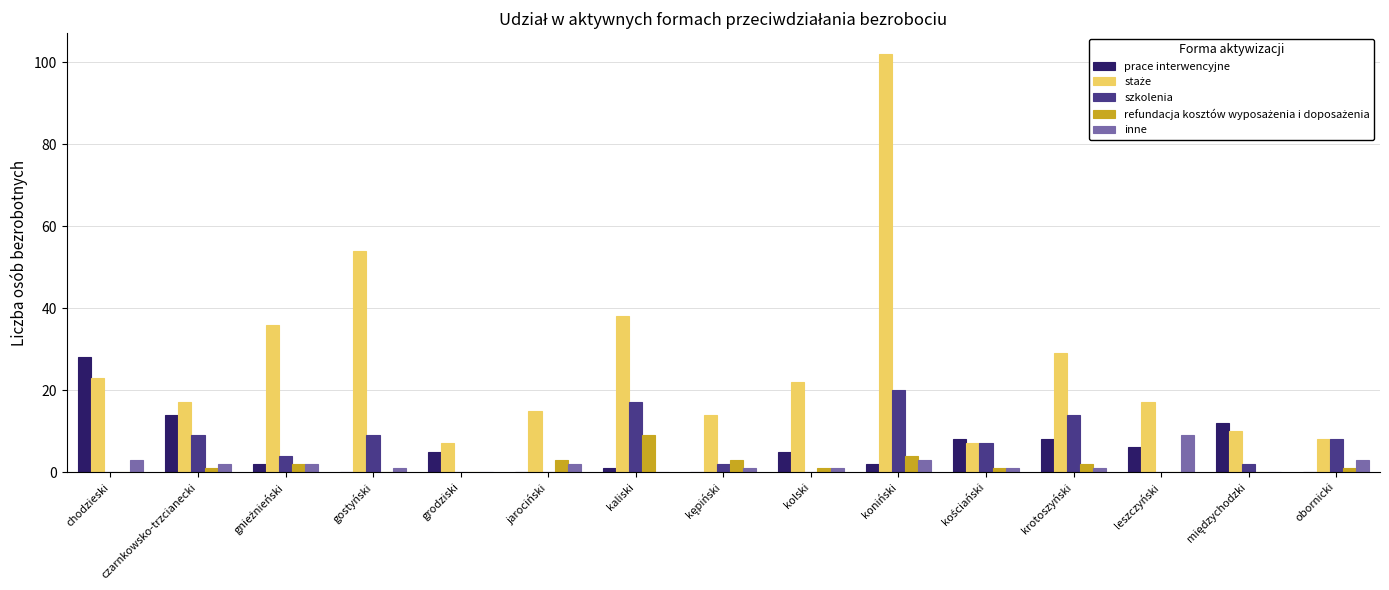

What value does the inne series have at leszczyński?

9